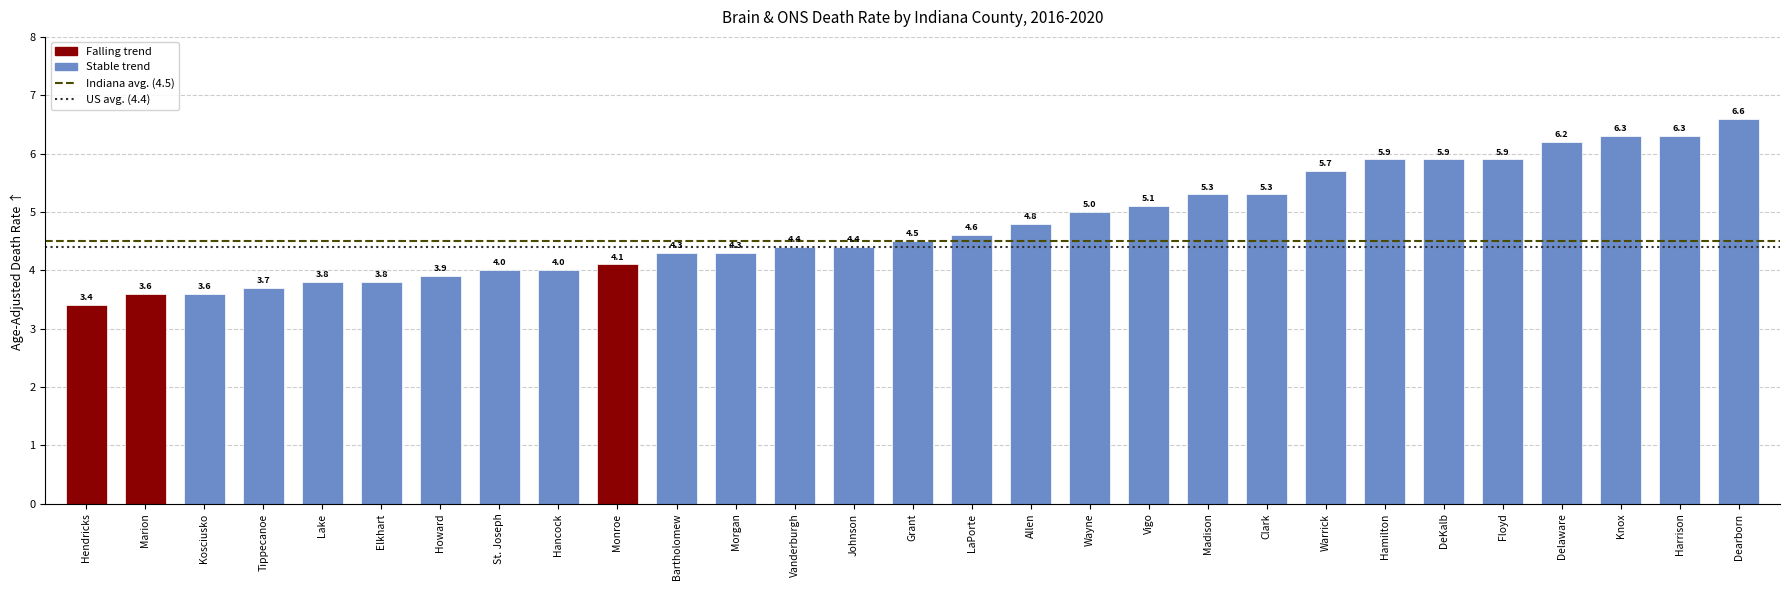

What is the label of the 19th bar from the left?

Vigo